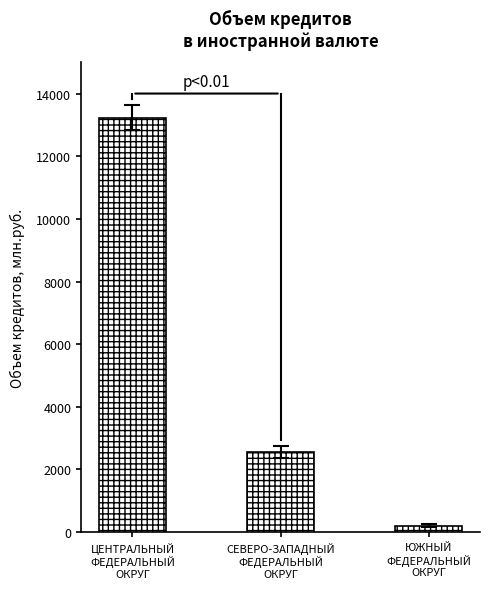

List the labels in order of value, smallest first.

ЮЖНЫЙ
ФЕДЕРАЛЬНЫЙ
ОКРУГ, СЕВЕРО-ЗАПАДНЫЙ
ФЕДЕРАЛЬНЫЙ
ОКРУГ, ЦЕНТРАЛЬНЫЙ
ФЕДЕРАЛЬНЫЙ
ОКРУГ